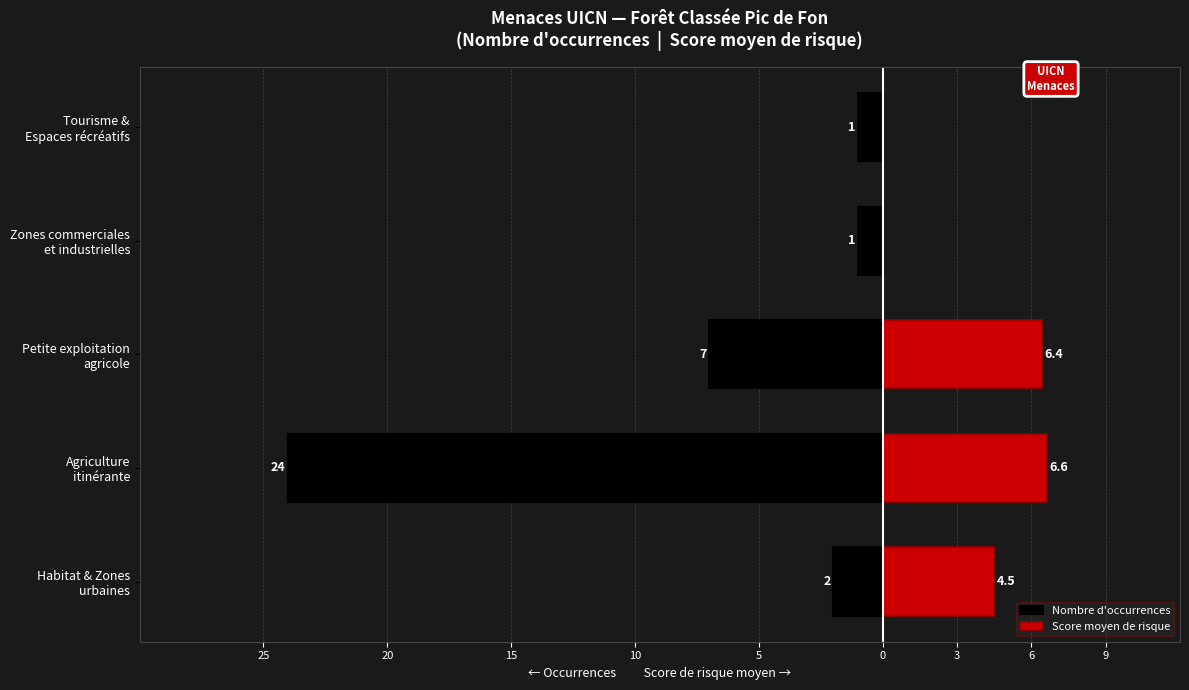

What are all the series names shown in the legend?

Nombre d'occurrences, Score moyen de risque